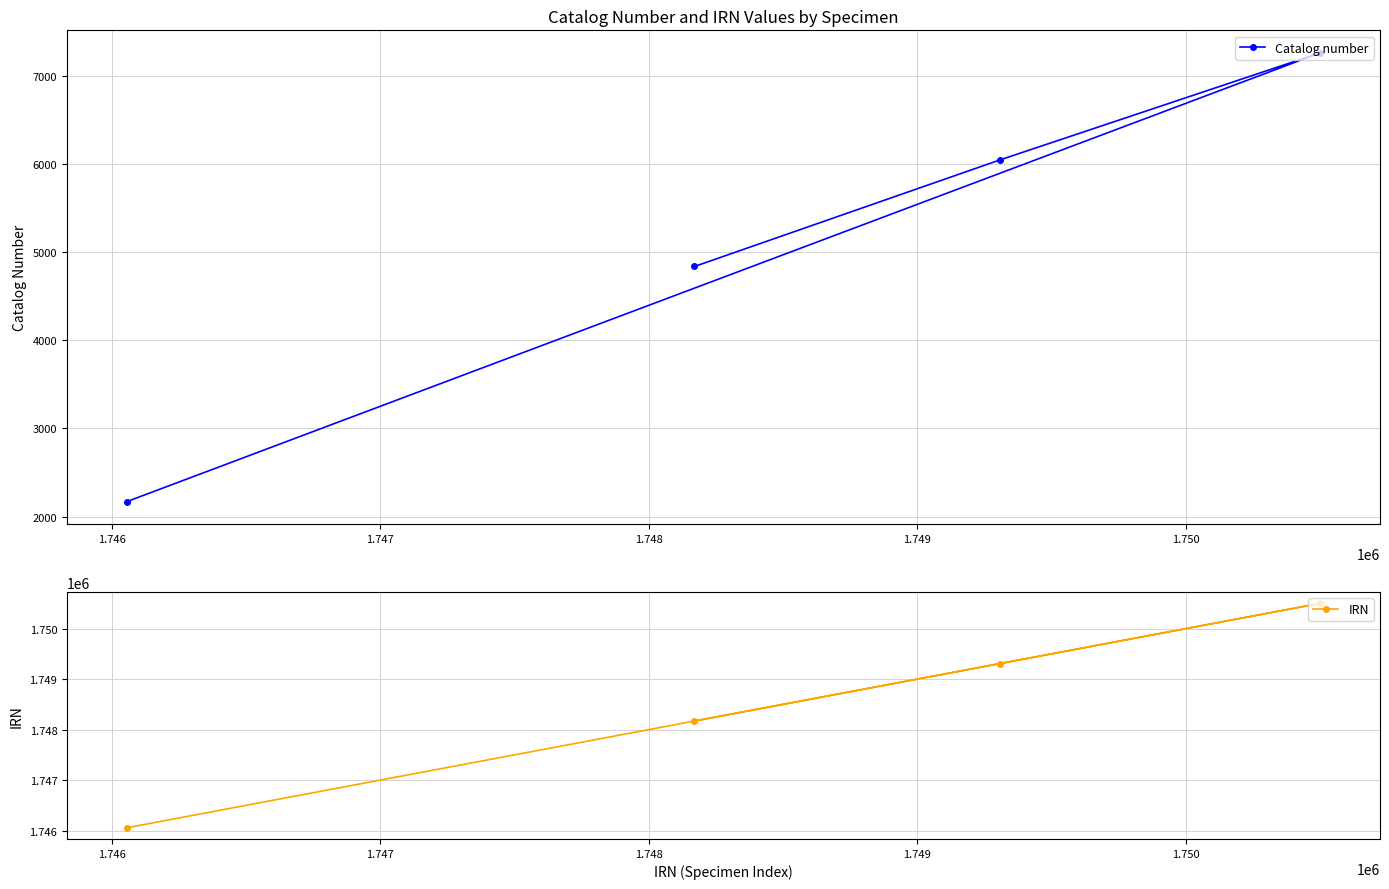

What is the value of the IRN point at the 4th from the left?

1750502